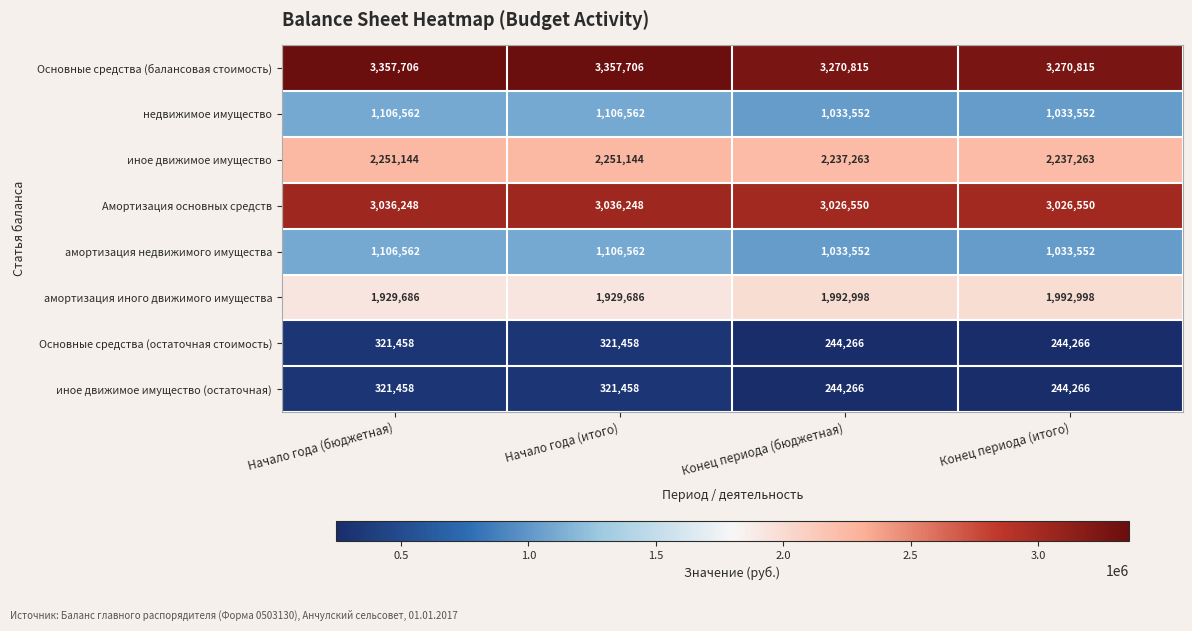

Which series has the largest total across all categories?

Основные средства (балансовая стоимость)